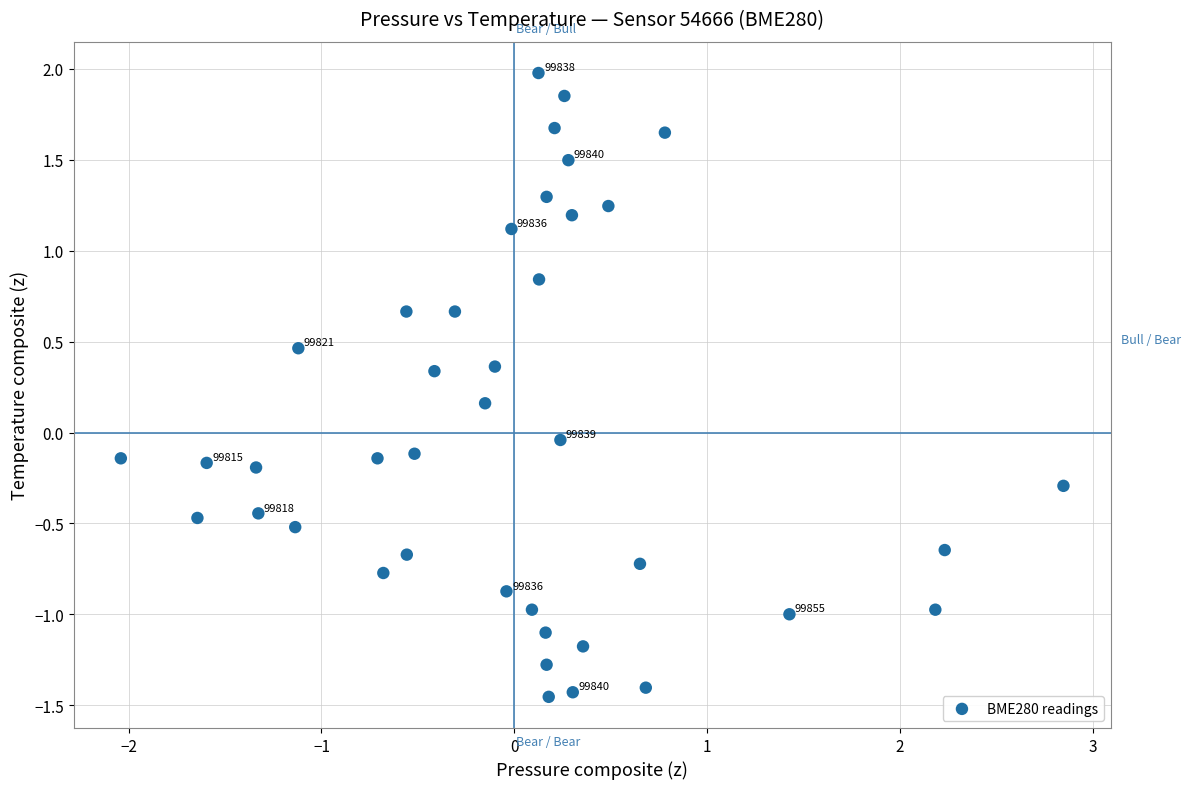

What is the range of X values (max minus min)?

4.9